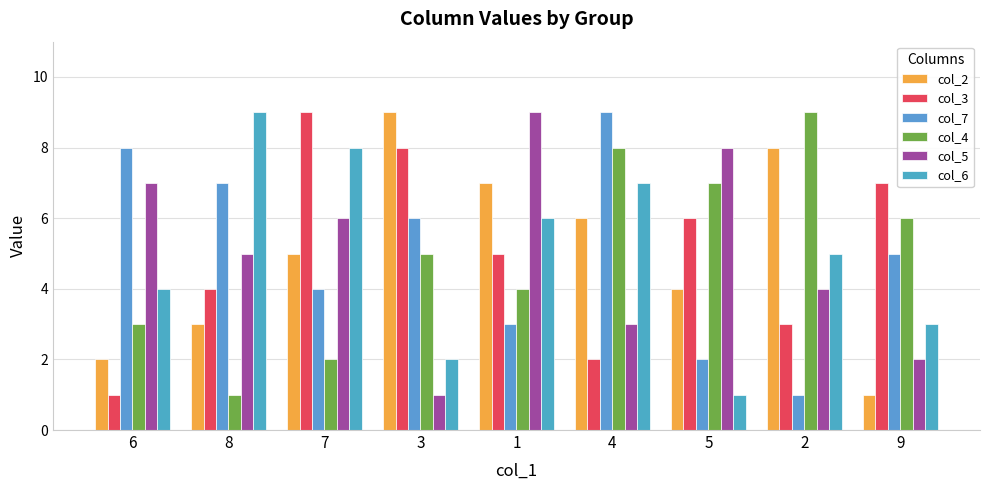

How many bars are there in total?

54